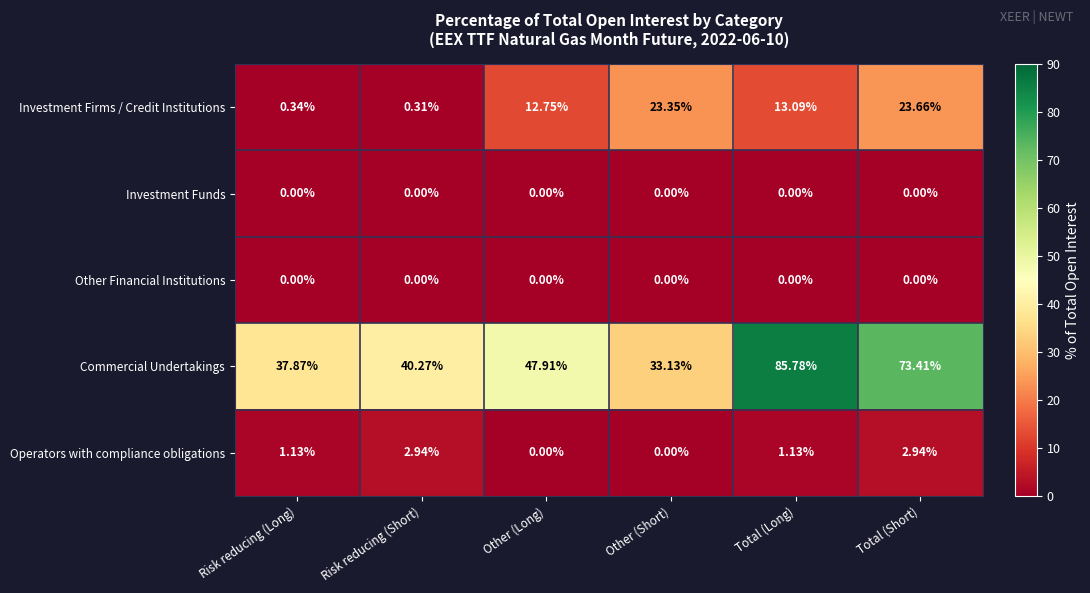

What is the spread (max minus min) of values at Other (Short)?

33.1